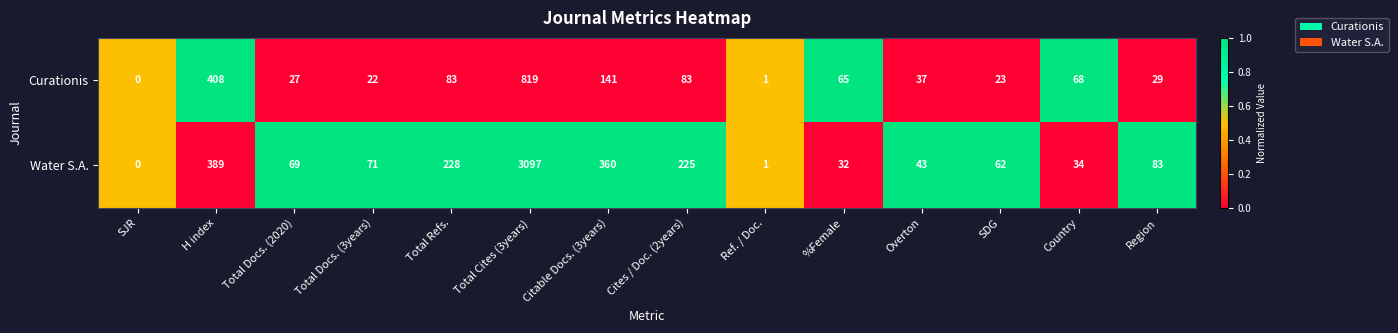

Where is Curationis nearest to the value 409?

H index